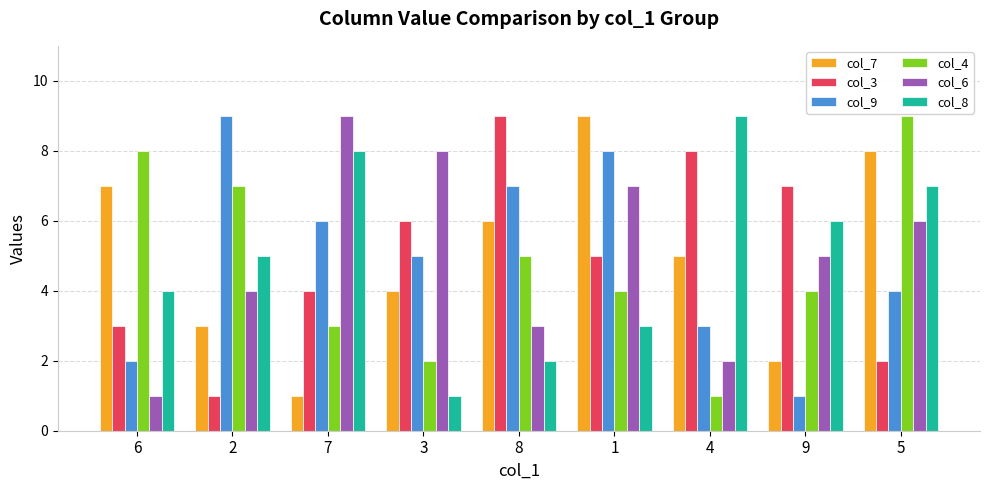

The value of col_4 at 2 is 9. True or false?

False